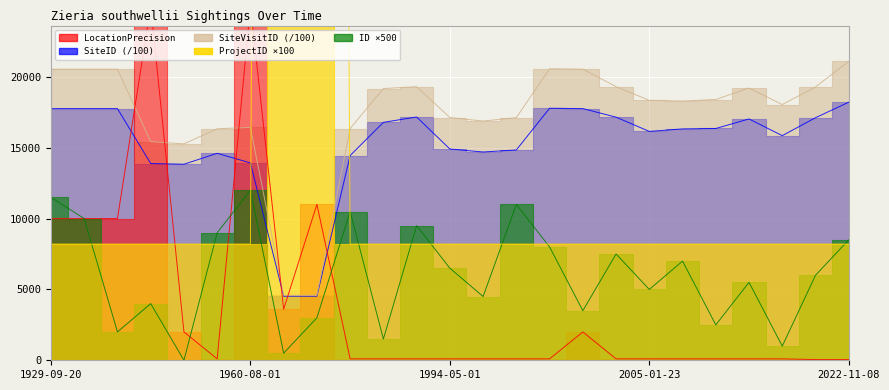

How many intersections are there between LocationPrecision and SiteID?

6